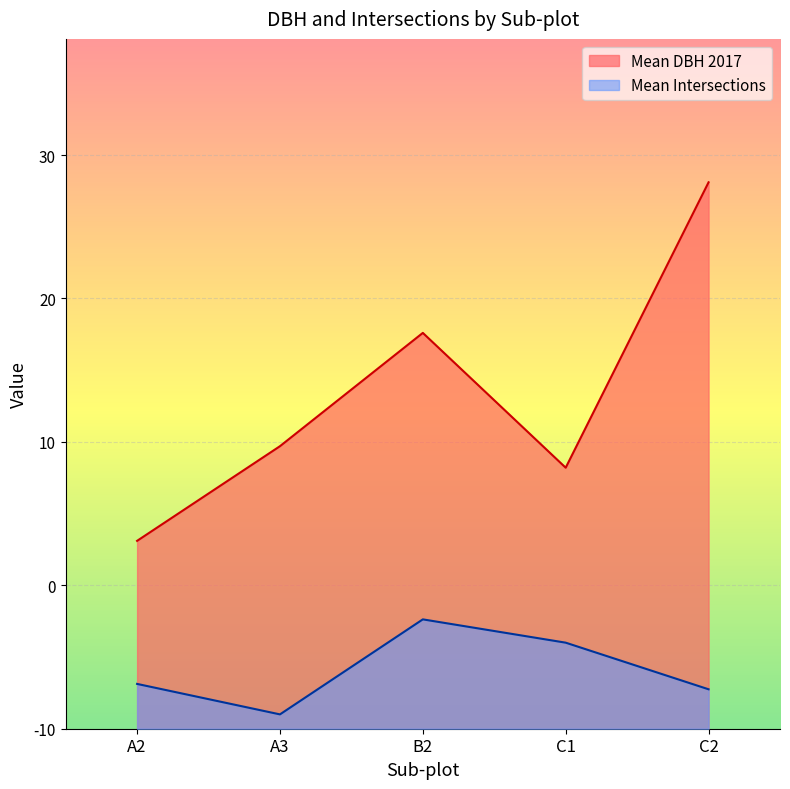

What is the difference between the maximum and second lowest values in the Mean DBH 2017 series?

19.9